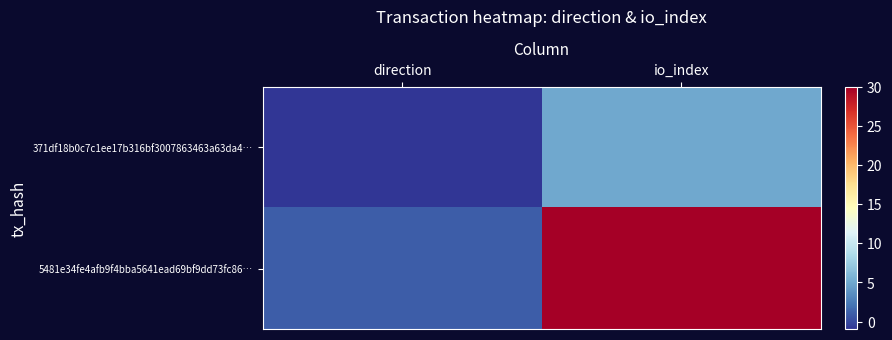

Count the number of categories in the chart.

2